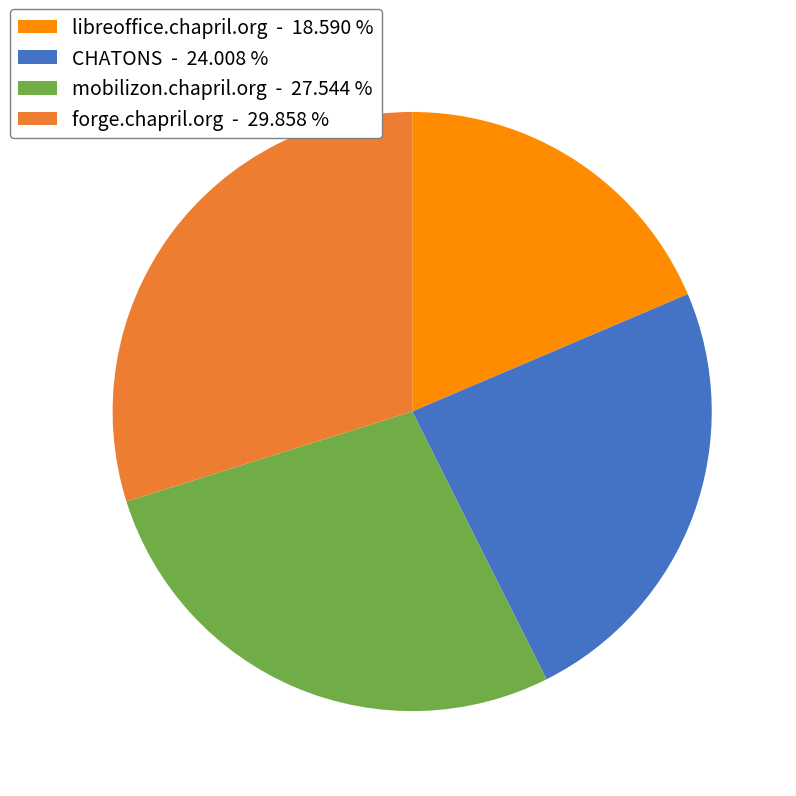

Which category has the smallest portion of the pie?

libreoffice.chapril.org